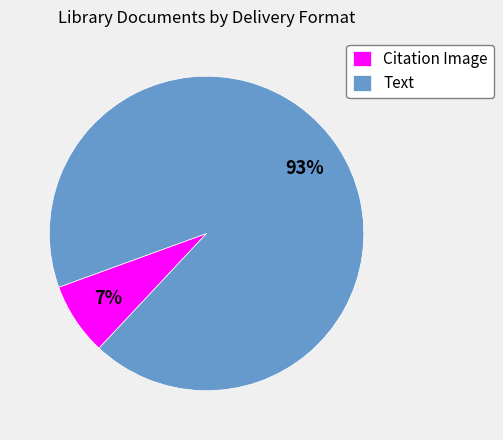

What is the smallest slice in the pie chart?

Citation Image